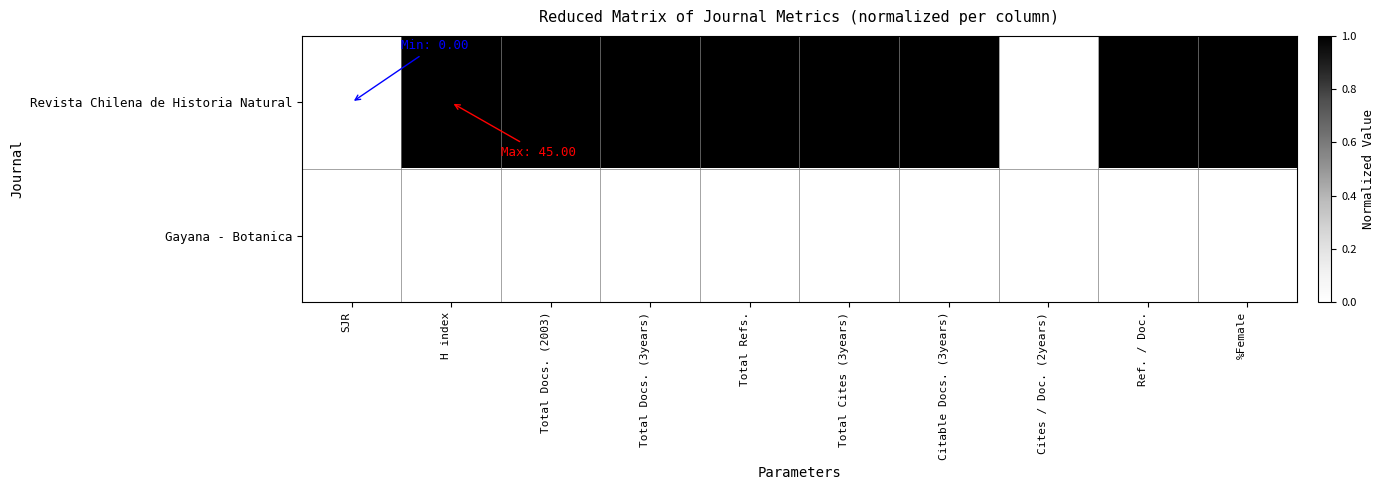

Between SJR and %Female, which series saw the biggest shift?

Revista Chilena de Historia Natural